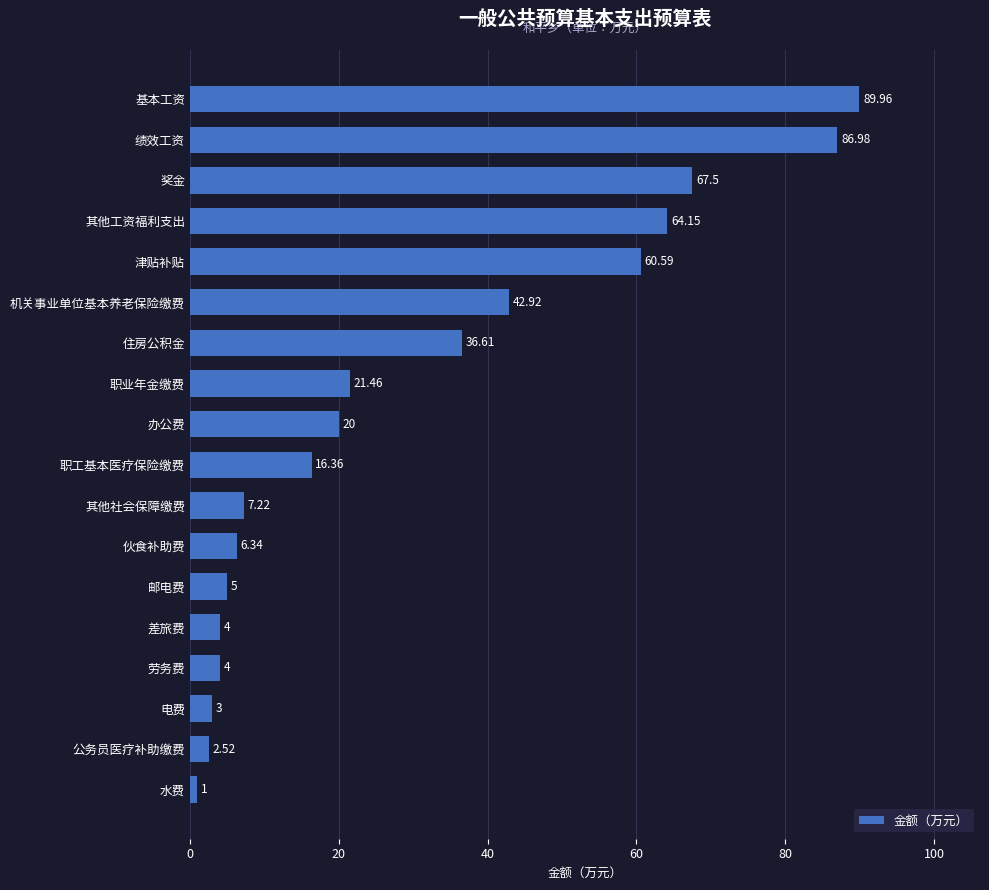

How many data points does each series have?

18